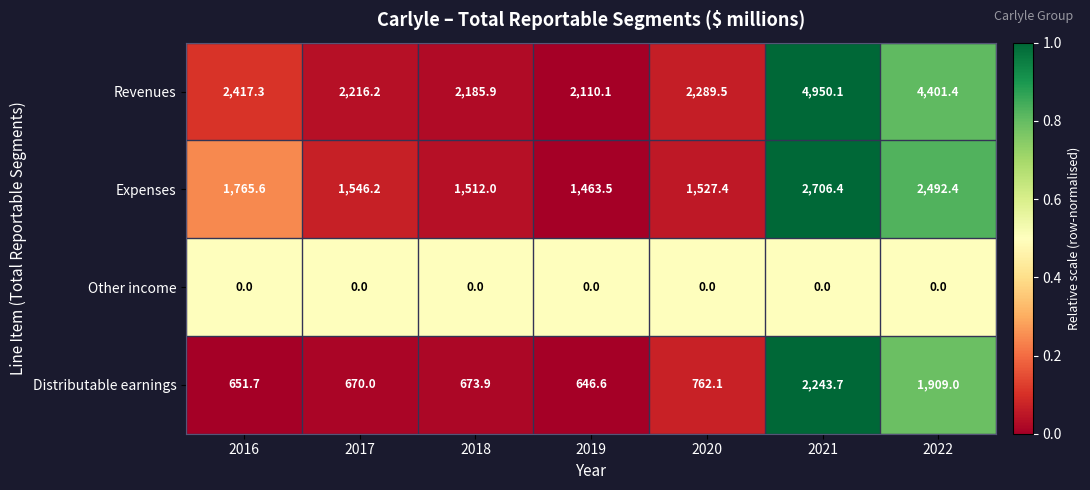

What is the difference between the second highest and minimum values in the Distributable earnings series?

1262.4